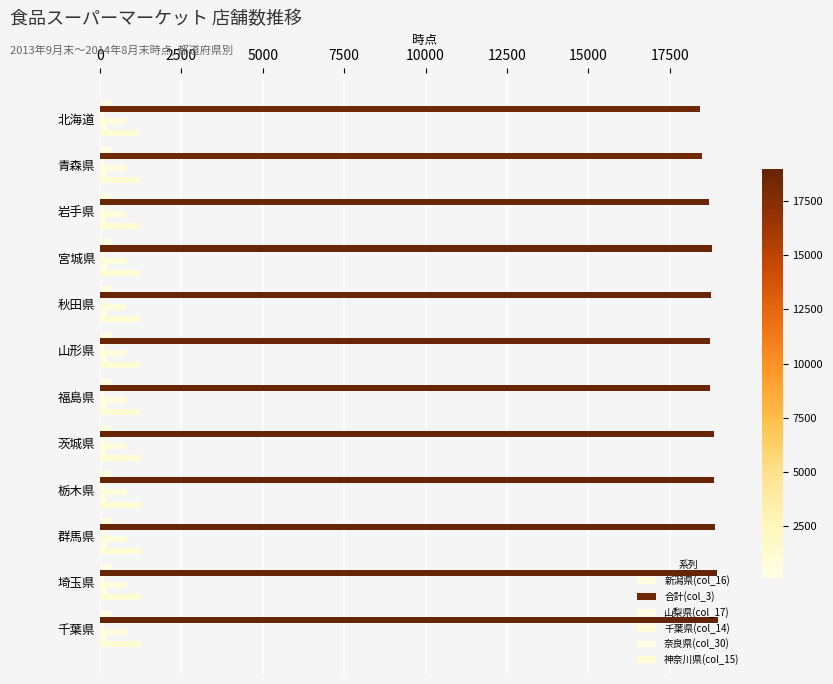

What is the difference between the maximum and minimum values in the 合計(col_3) series?

532